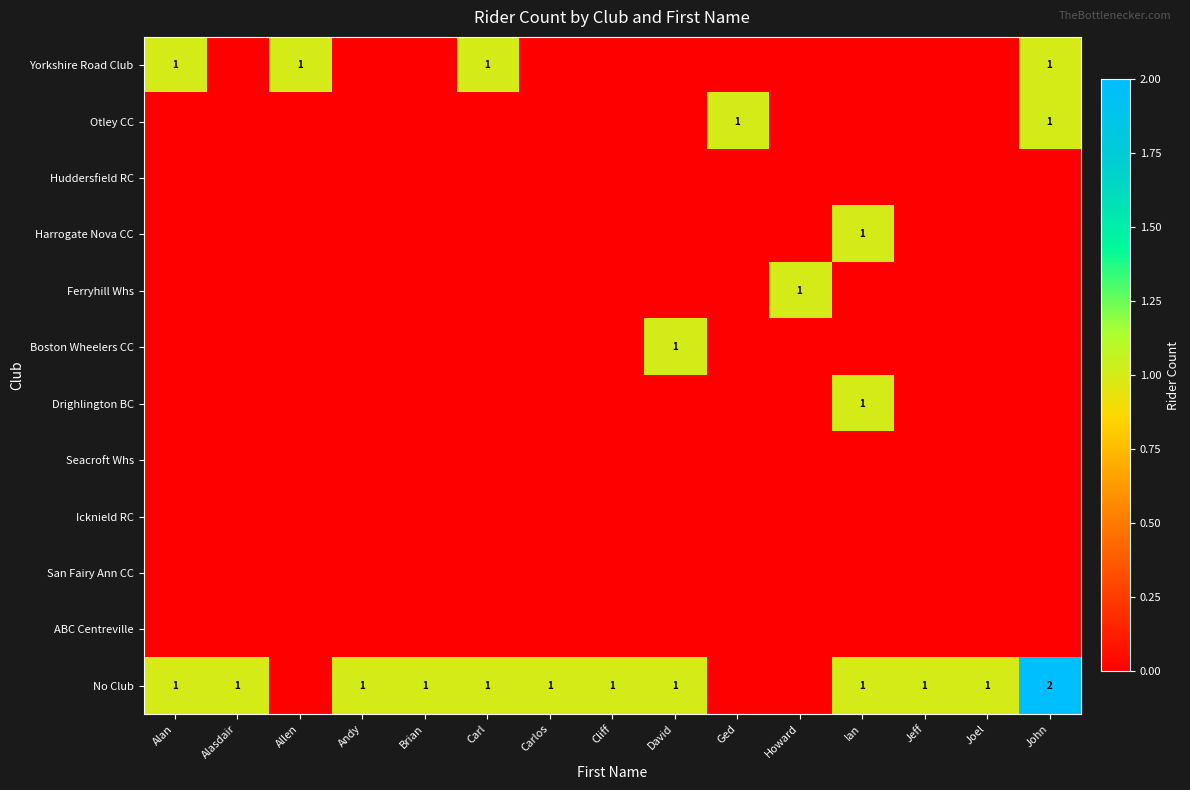

The value of No Club at Joel is 0. True or false?

False